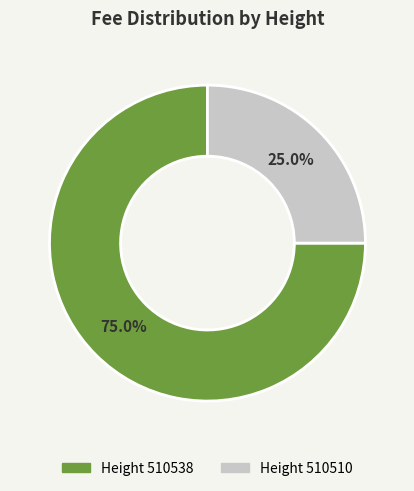

Which has a higher value, Height 510538 or Height 510510?

Height 510538